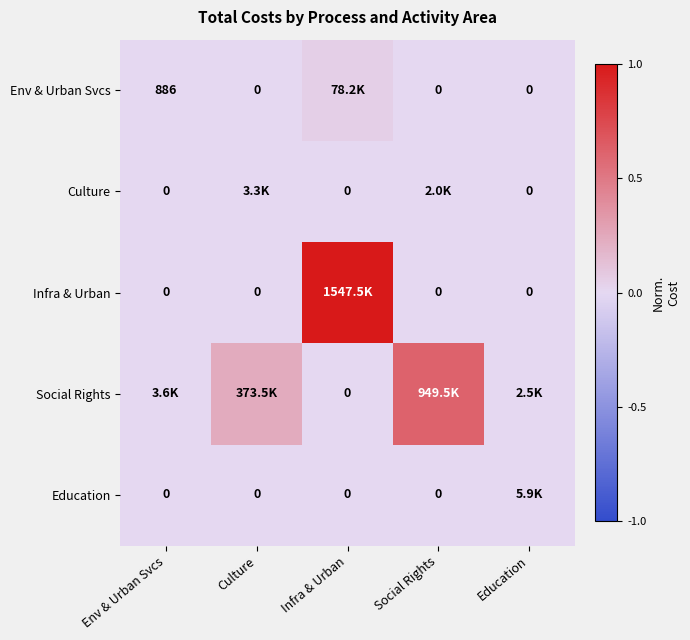

True or false: Env & Urban Svcs has a value of 0.0 at Infra & Urban.

False